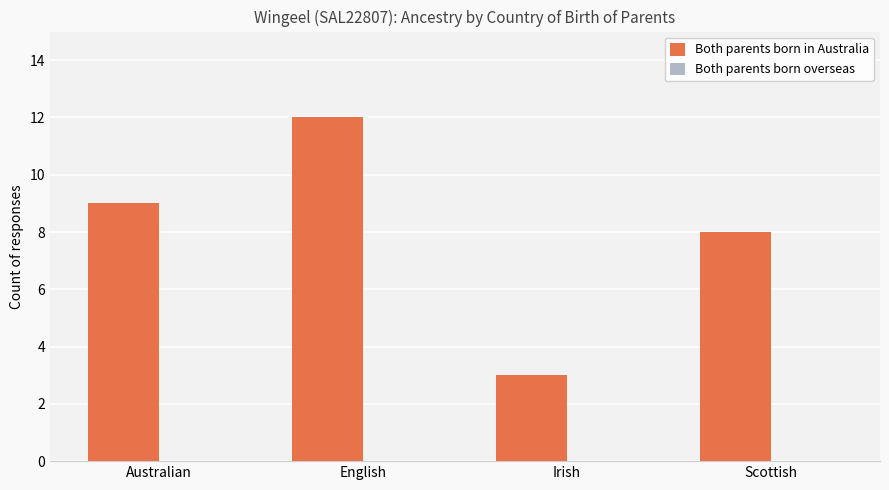

List the labels in order of value, smallest first.

Irish, Scottish, Australian, English